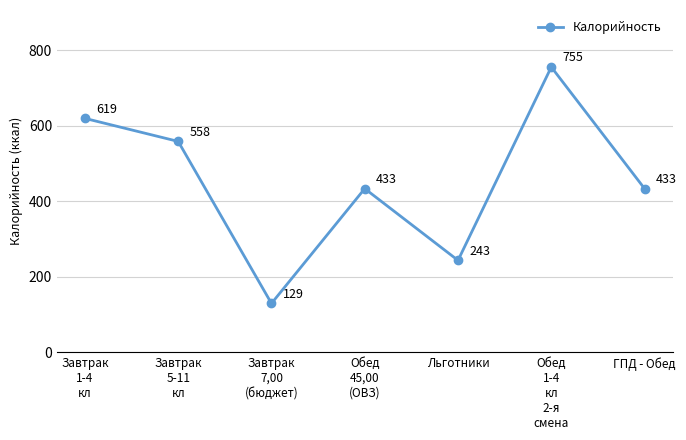

How many data points are less than 433?

2